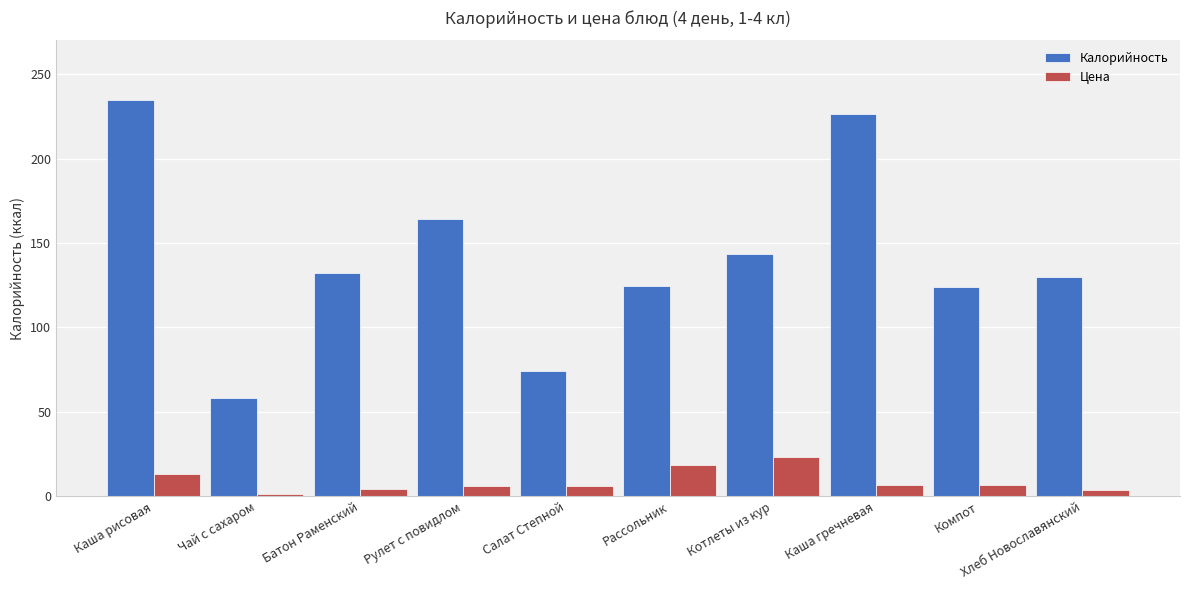

What is the total value across all series at Рассольник?

143.0